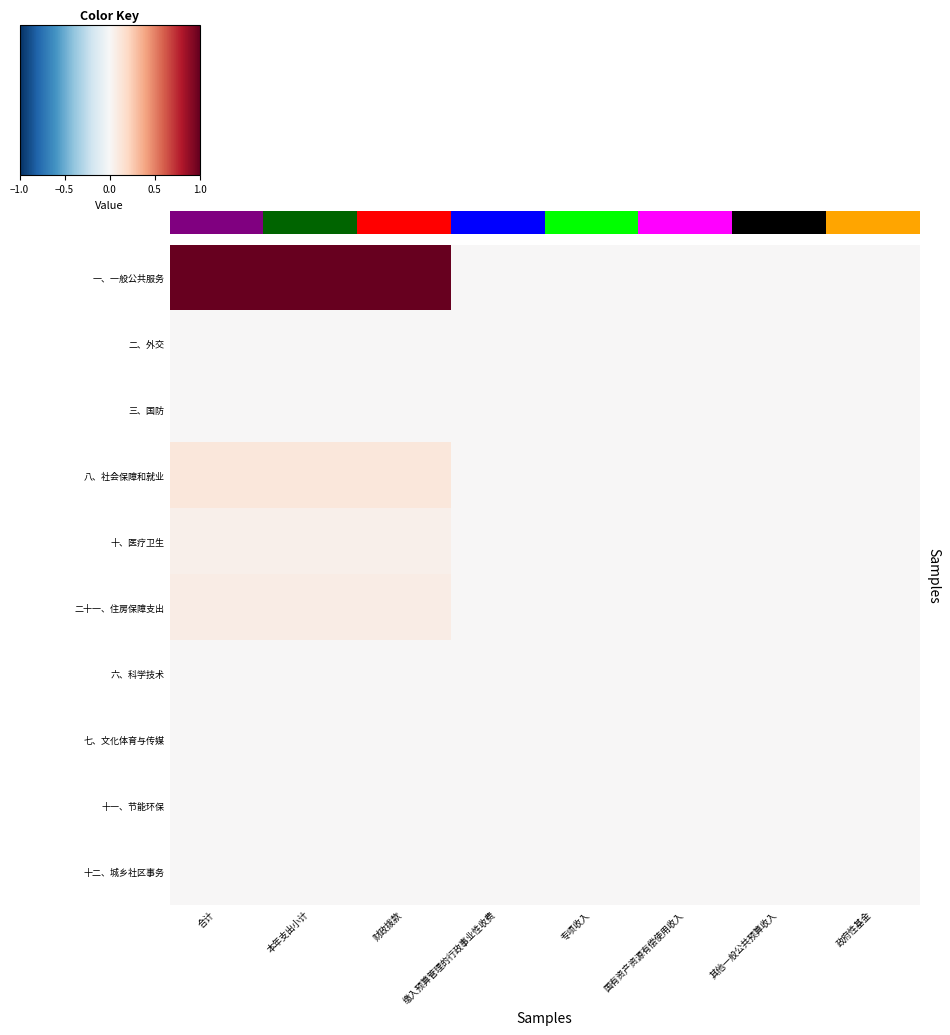

Which series has the widest spread of values?

一、一般公共服务